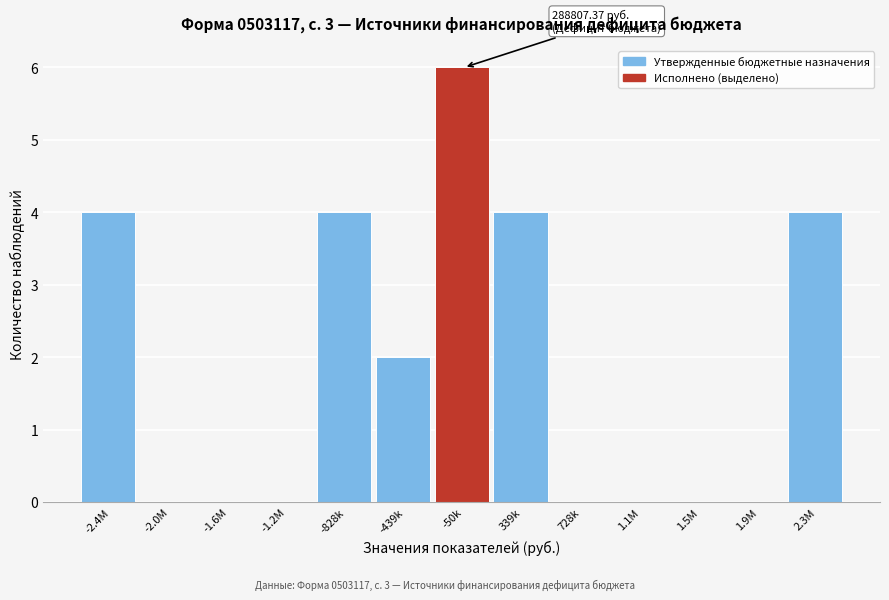

Reading left to right, extract all data points from this chart.

-2.4M=4	-2.0M=0	-1.6M=0	-1.2M=0	-828k=4	-439k=2	-50k=6	339k=4	728k=0	1.1M=0	1.5M=0	1.9M=0	2.3M=4